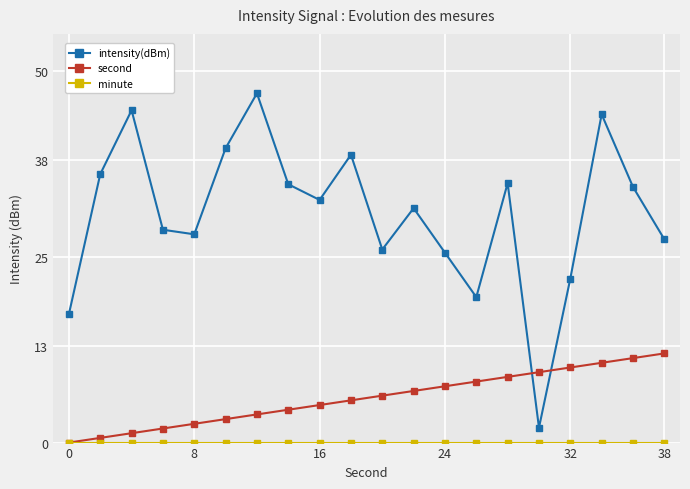

How many intersections are there between second and intensity(dBm)?

2